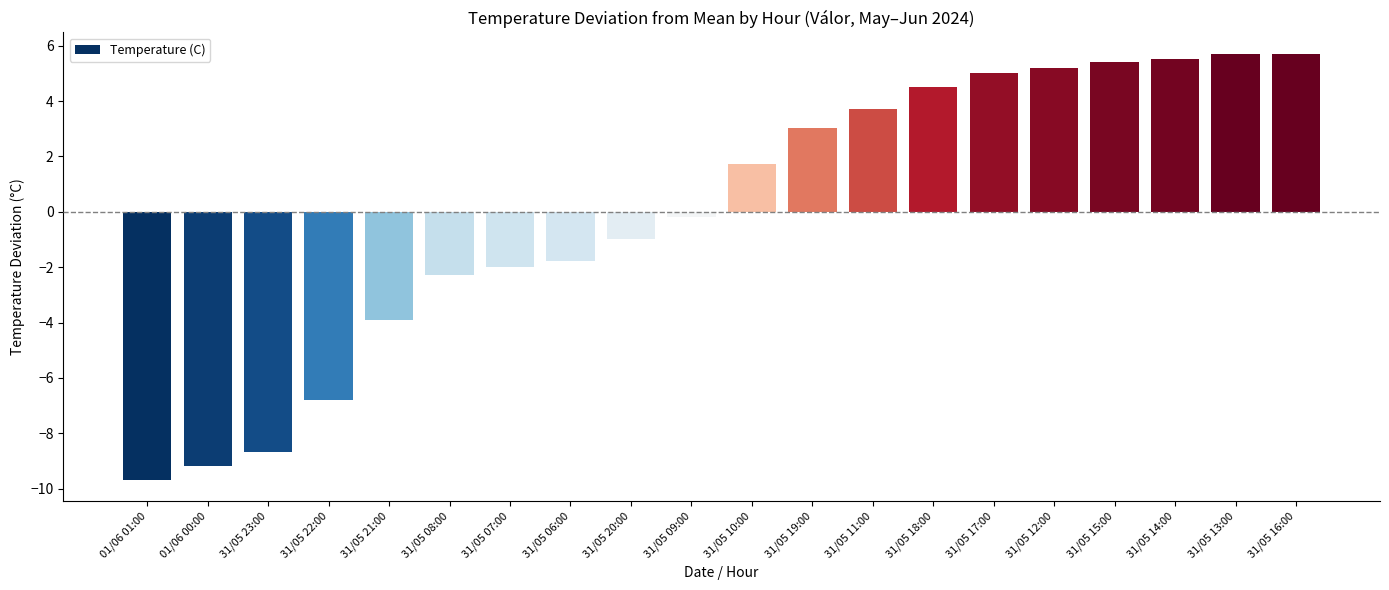

What is the label of the 20th bar from the right?

01/06 01:00